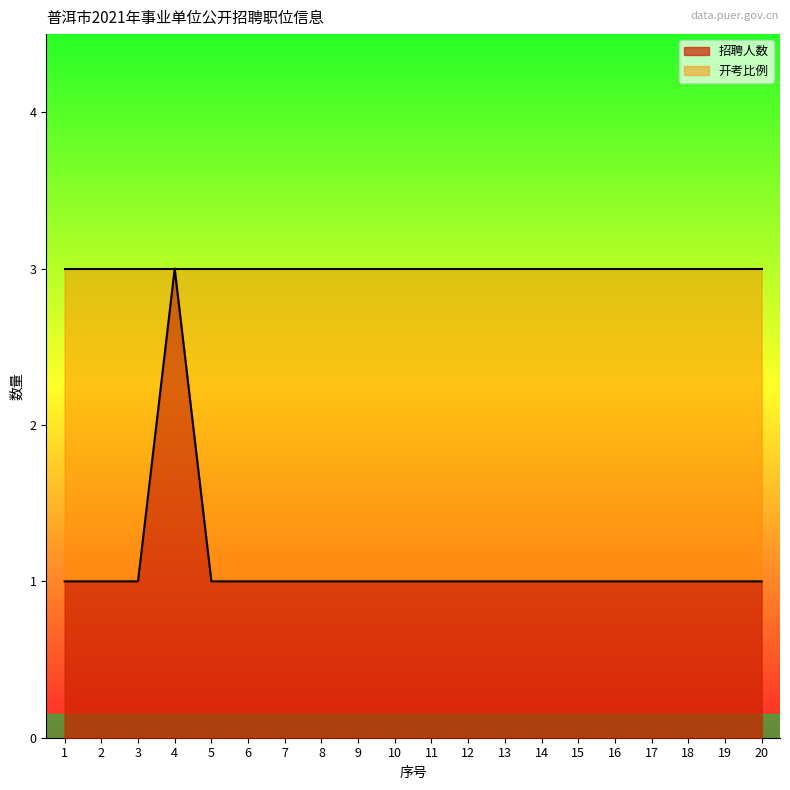

What is the value of the 11th point from the left?

1